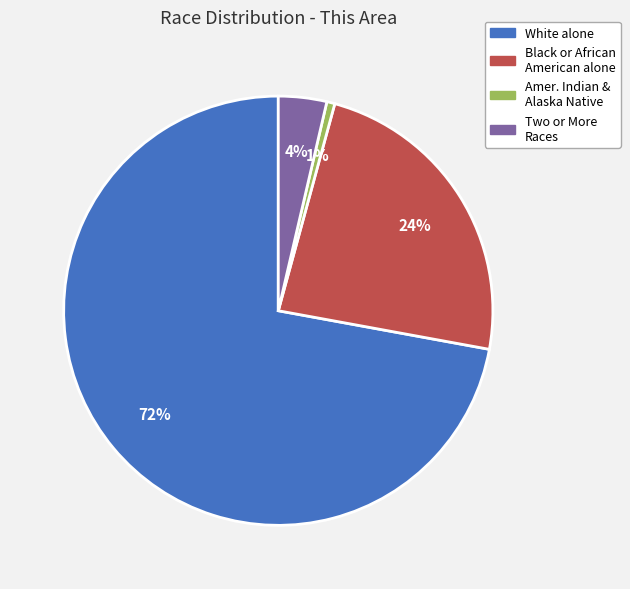

How many slices are in this pie chart?

4